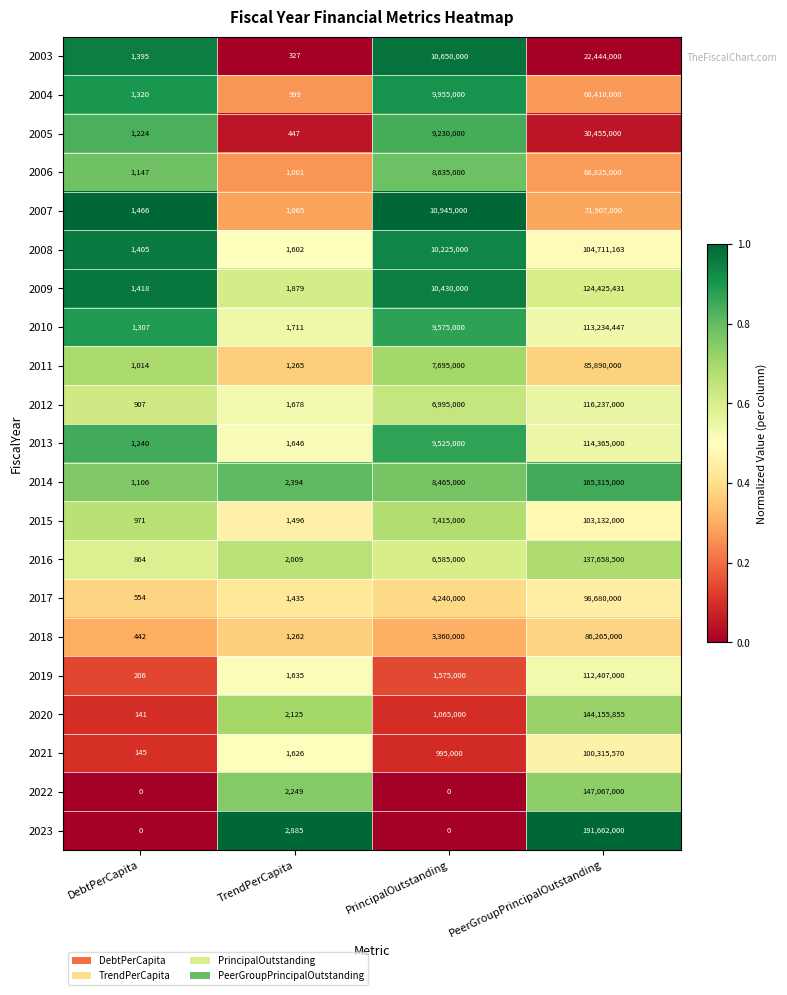

What is the maximum value shown in the chart?

191662000